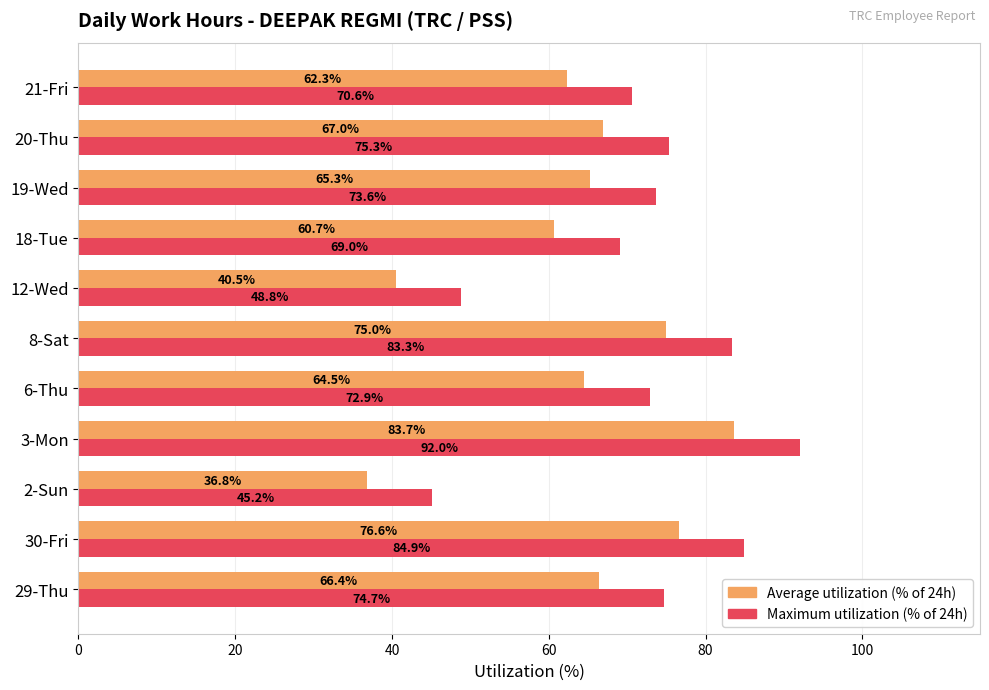

The Average utilization (% of 24h) series shows 101.0 at 20-Thu. True or false?

False